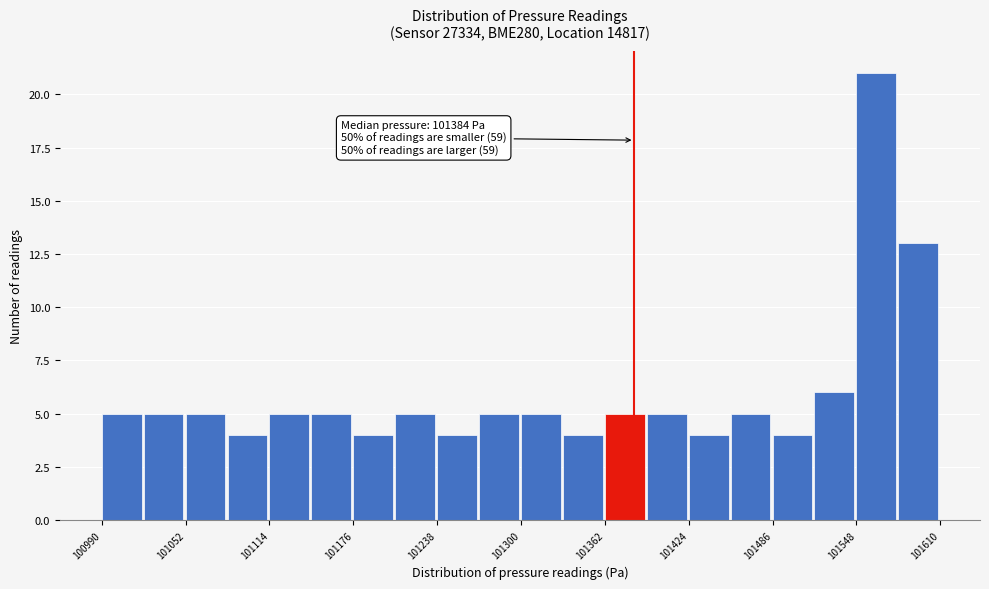

Read against the x-axis, roughly where is the centre of the tallest bar?

101560